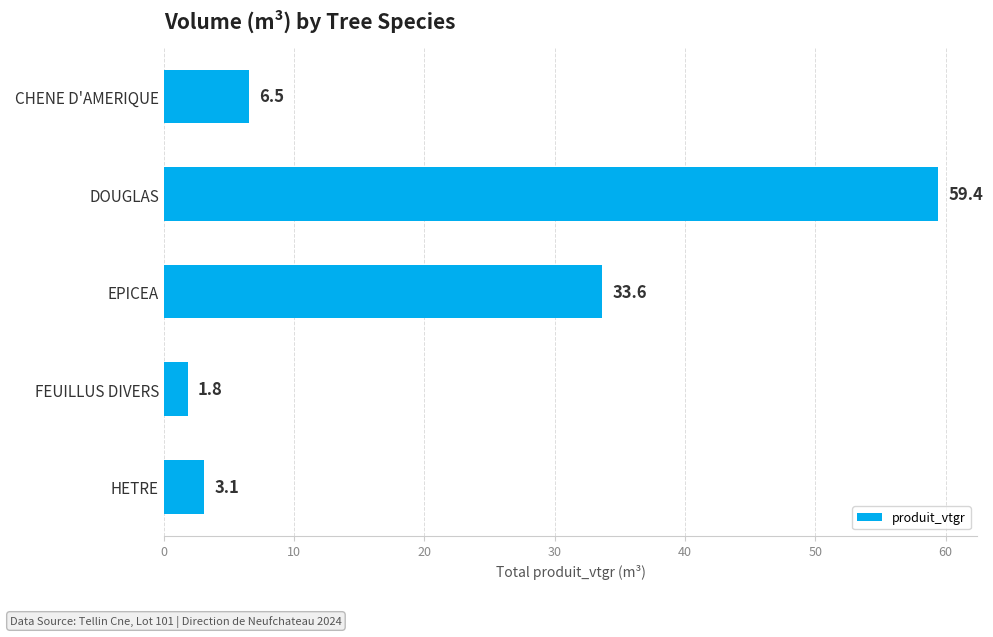

What is the difference between the second highest and minimum values?

31.8